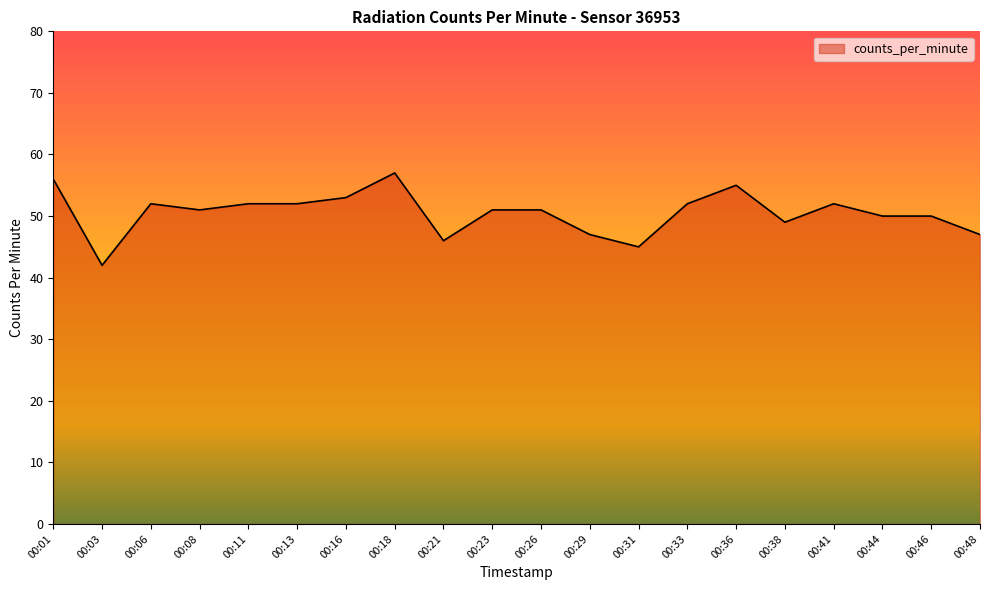

How many distinct data groups are displayed?

1